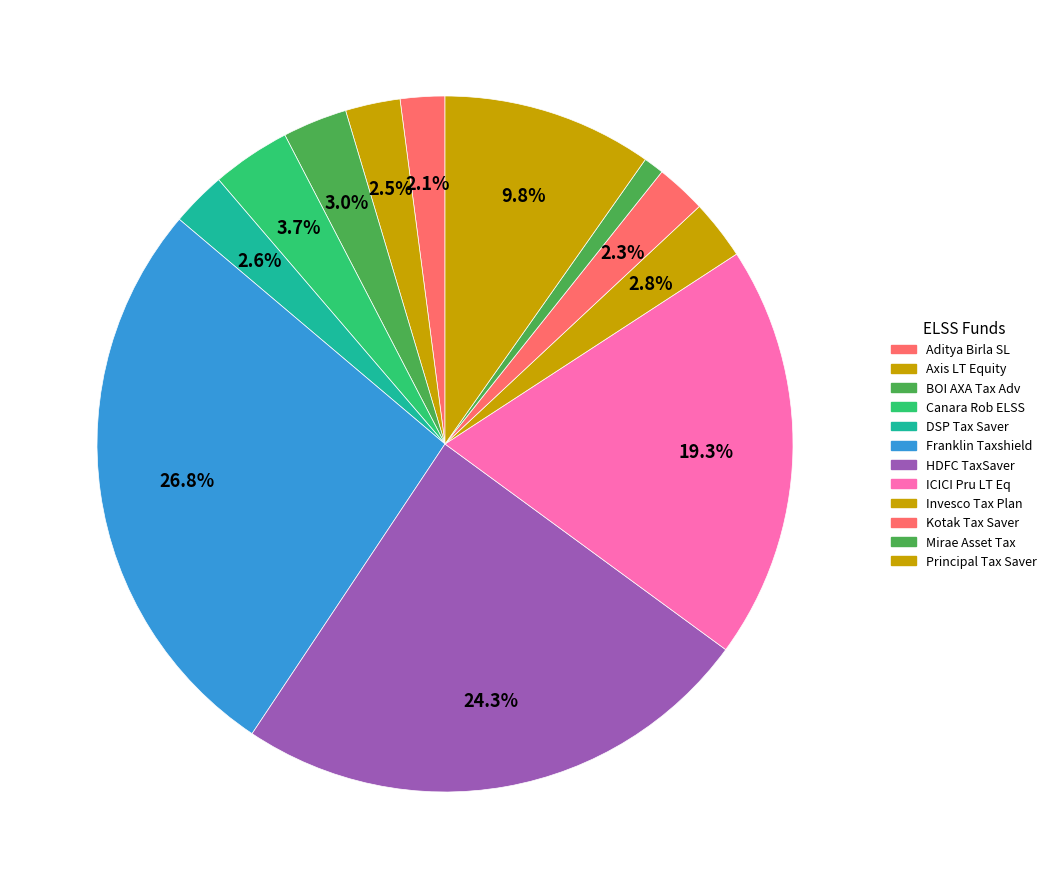

How many segments does this pie chart have?

12